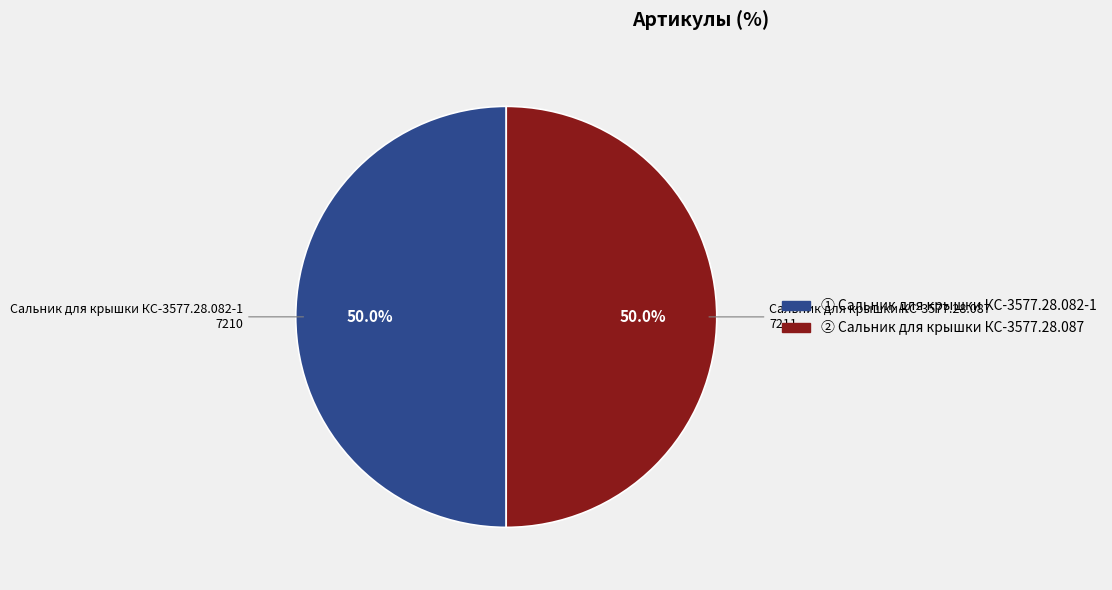

Count the number of slices in the pie.

2